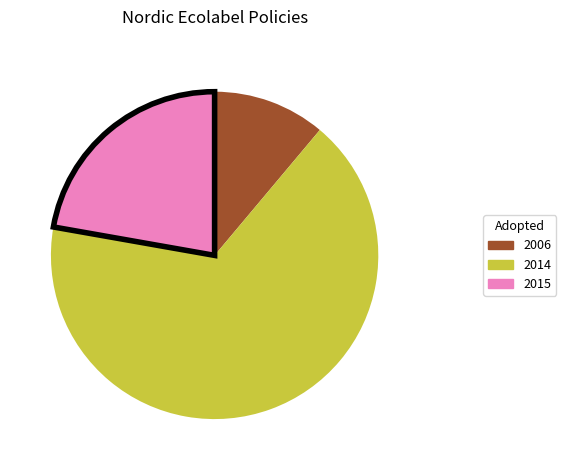

Is there any slice that represents more than half of the pie?

Yes